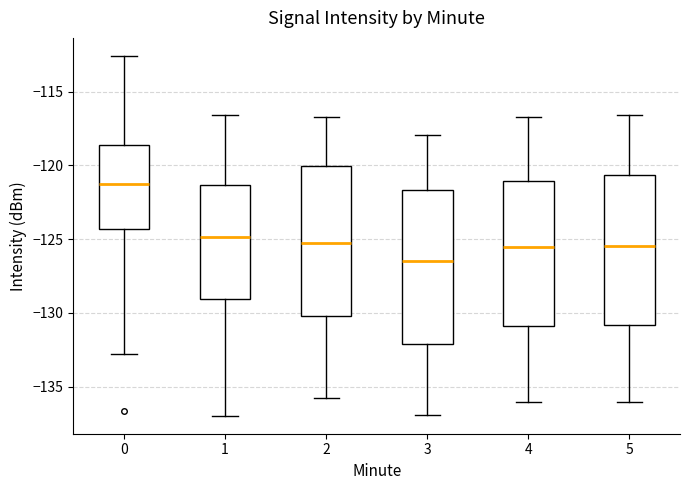

Where does the median line of the box at x = 1 sit on the y-axis? The values are not printed on the chart, so give them approximately, as read against the axis.

-125.0